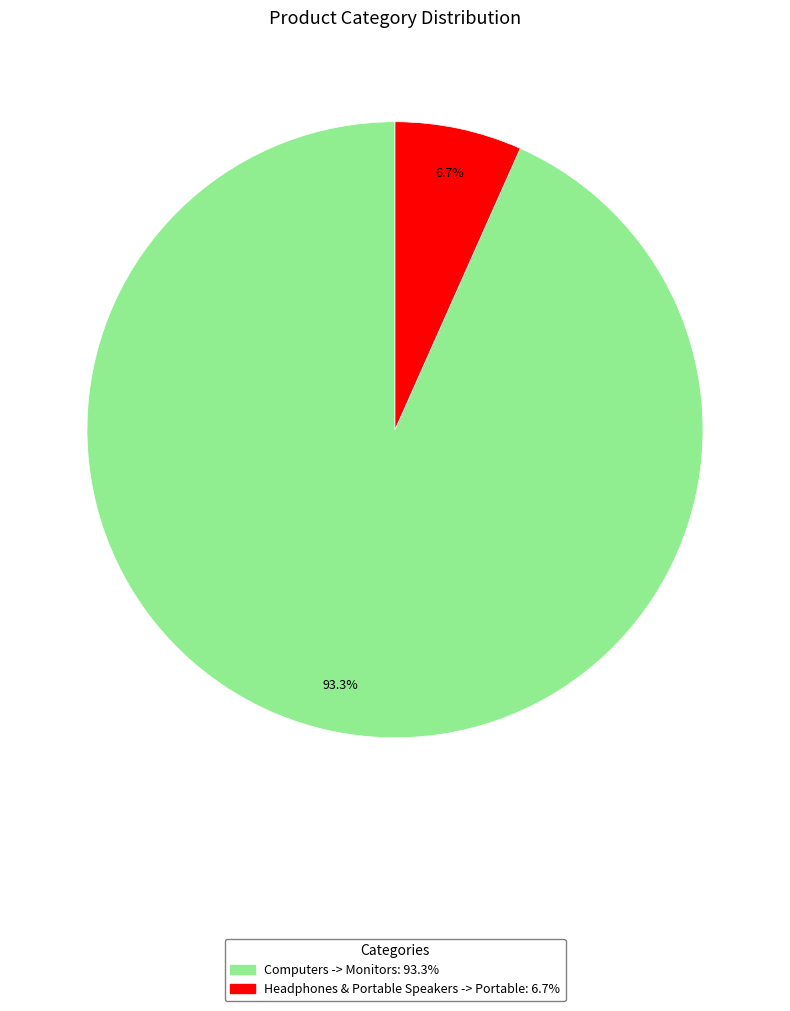

What is the largest slice in the pie chart?

Computers -> Monitors